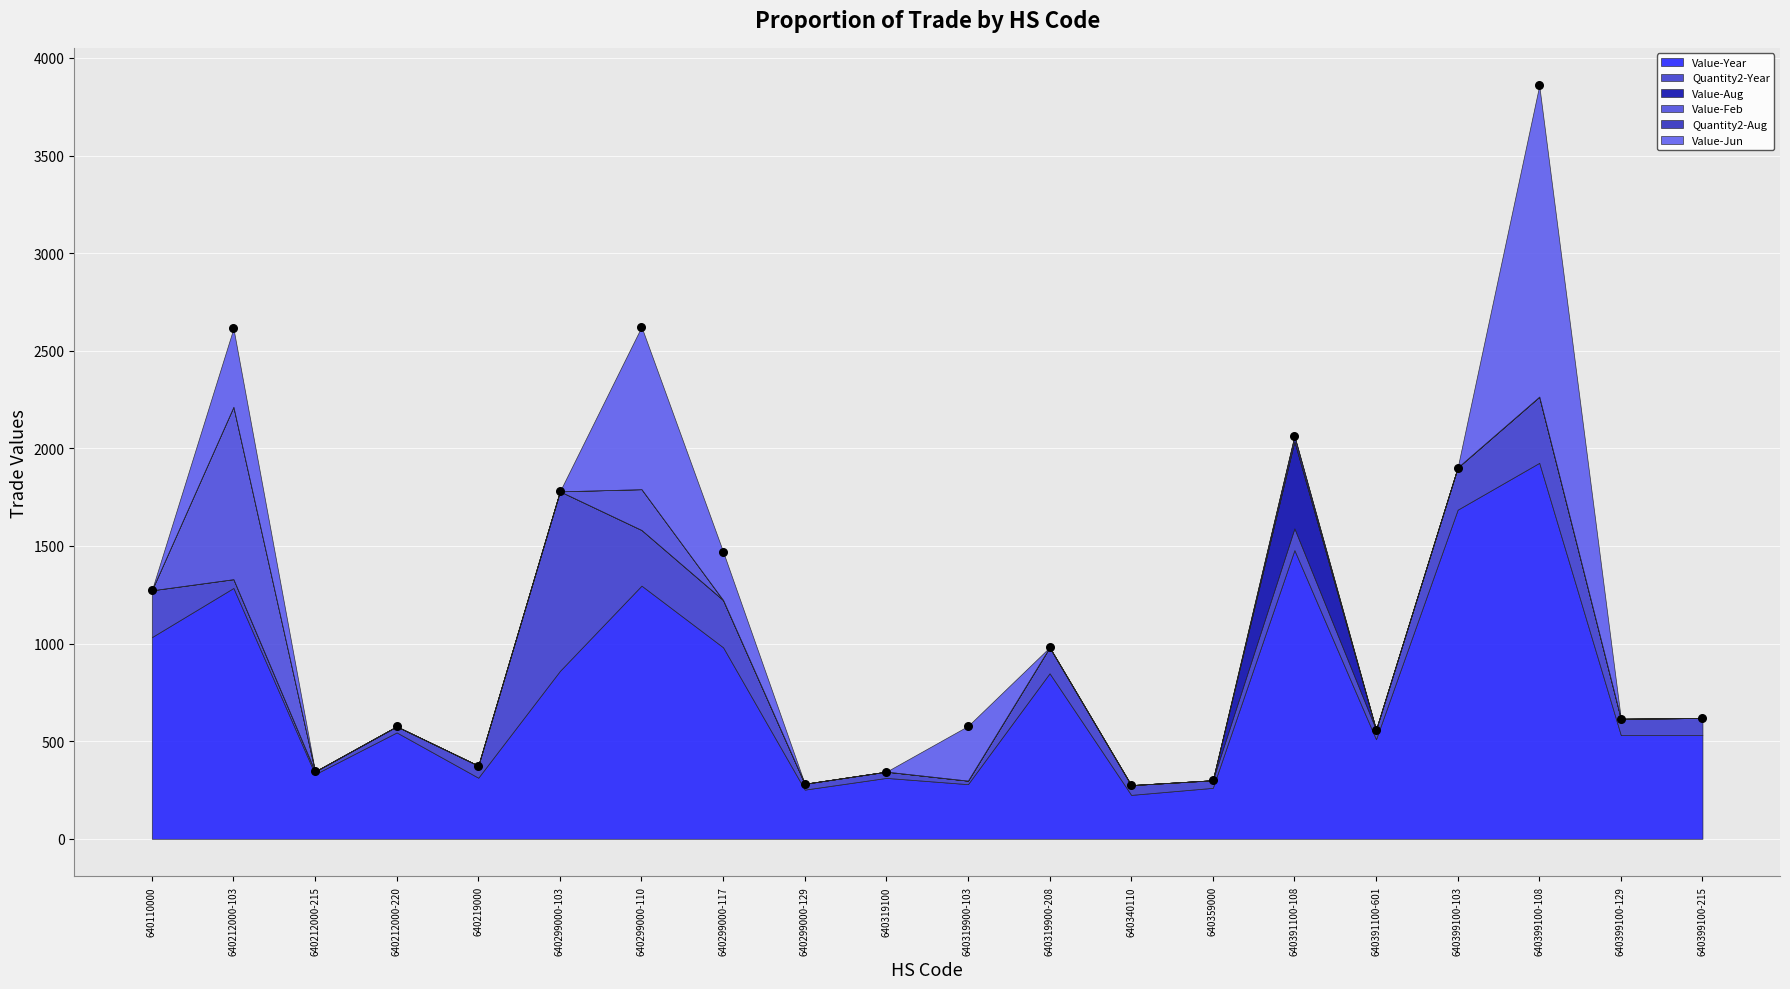

What is the range of Y values (max minus min)?

3584